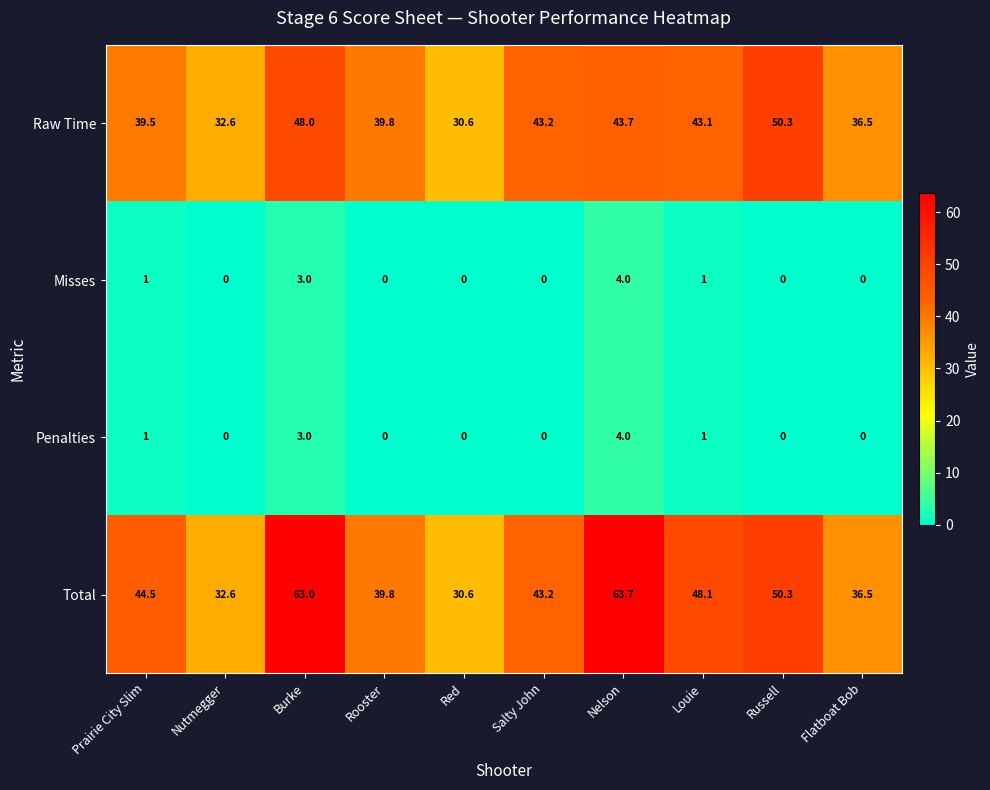

What value does the Raw Time series have at Russell?

50.3